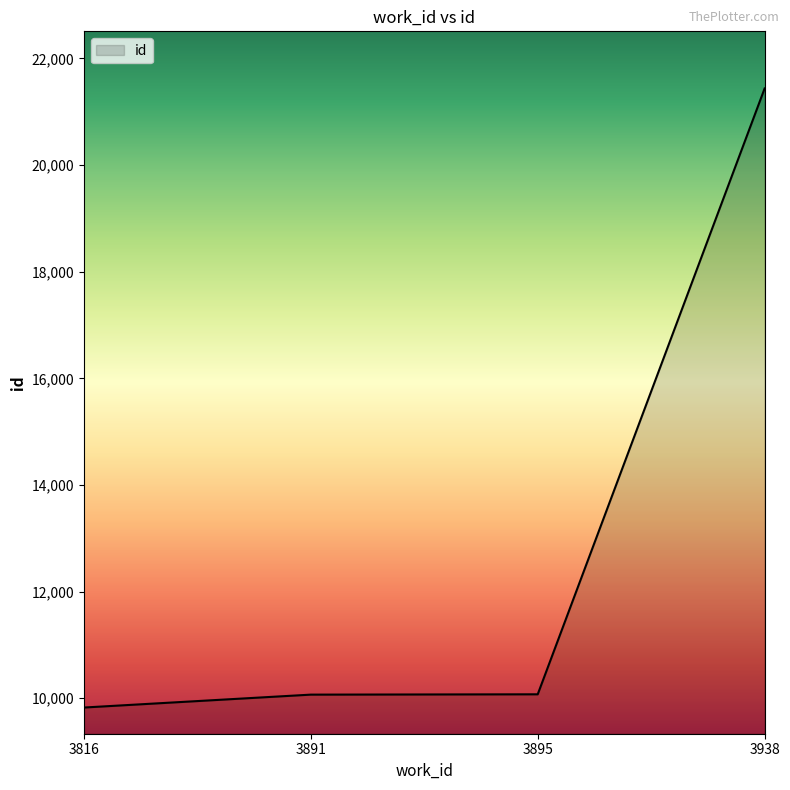

True or false: there are more than 2 points higher than both neighbors.

False